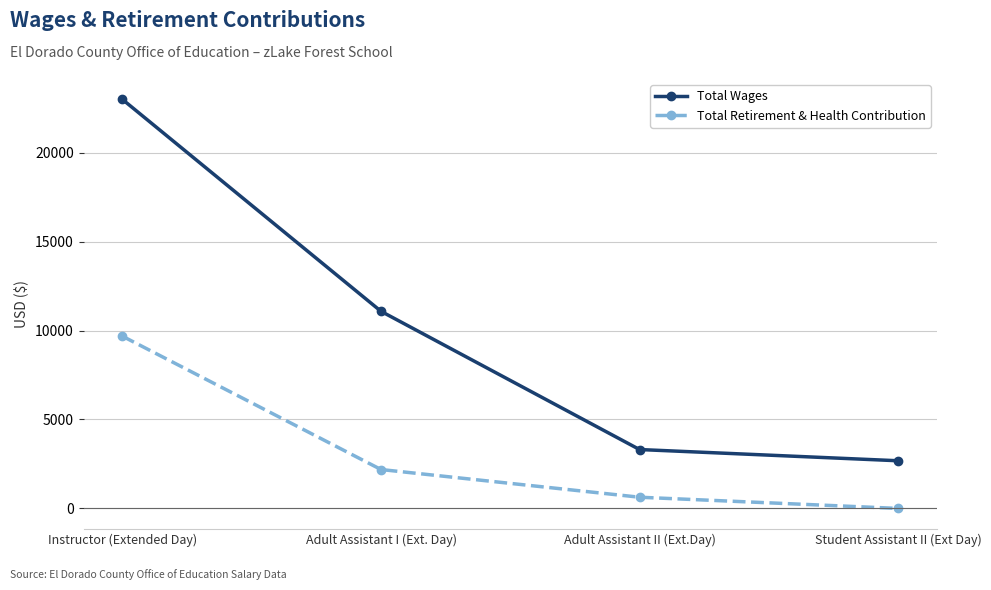

How many data points in Total Wages are less than 11082?

2